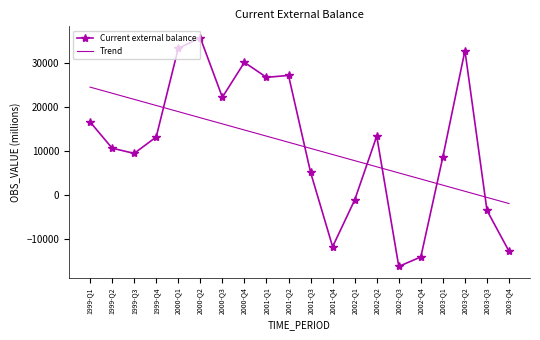

Rank the categories by Trend value from highest to lowest.

1999-Q1, 1999-Q2, 1999-Q3, 1999-Q4, 2000-Q1, 2000-Q2, 2000-Q3, 2000-Q4, 2001-Q1, 2001-Q2, 2001-Q3, 2001-Q4, 2002-Q1, 2002-Q2, 2002-Q3, 2002-Q4, 2003-Q1, 2003-Q2, 2003-Q3, 2003-Q4